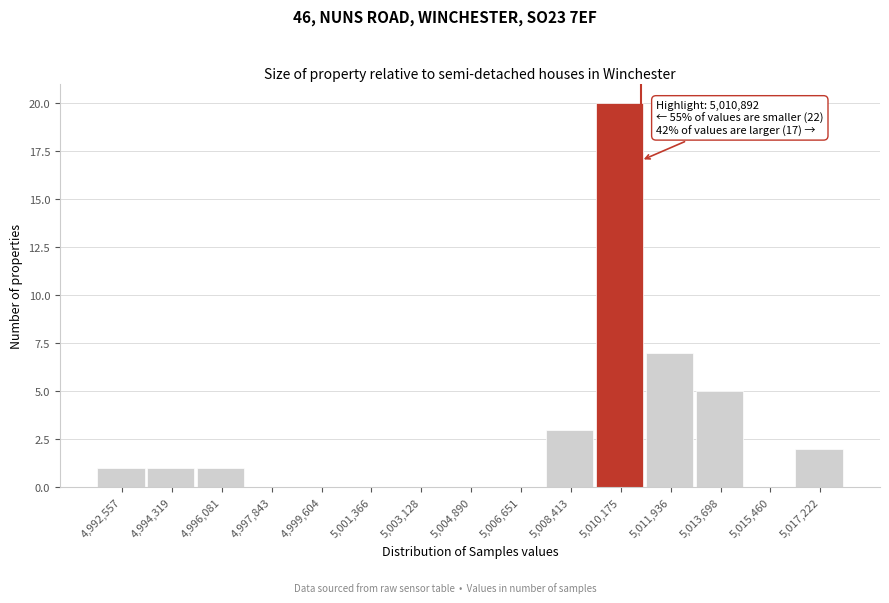

Which range on the x-axis has the tallest bar?

5009200 to 5011000